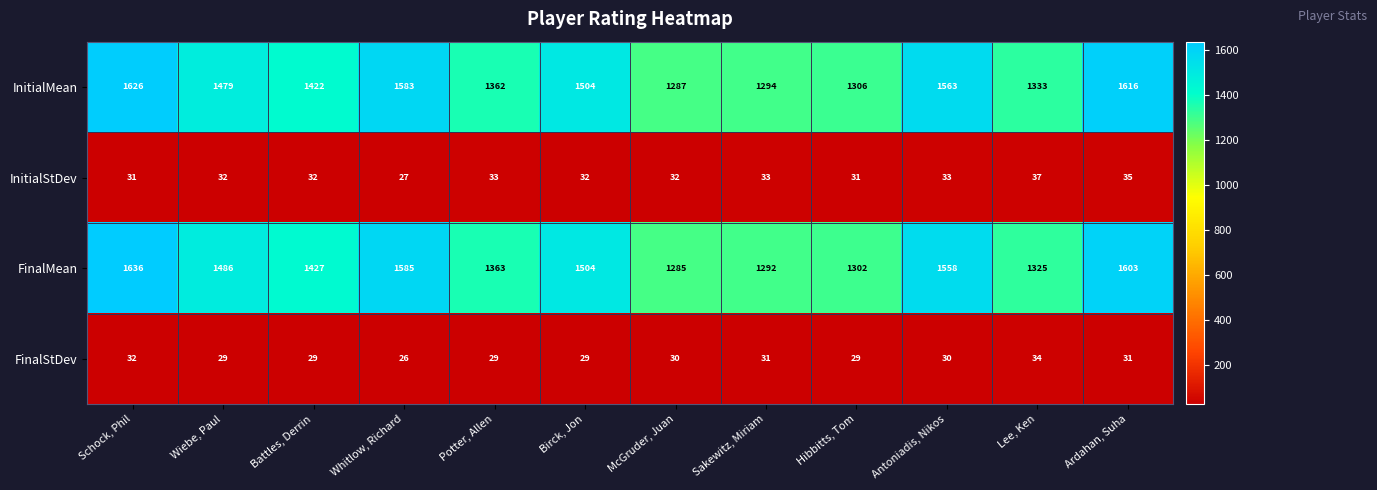

How many data points does each series have?

12